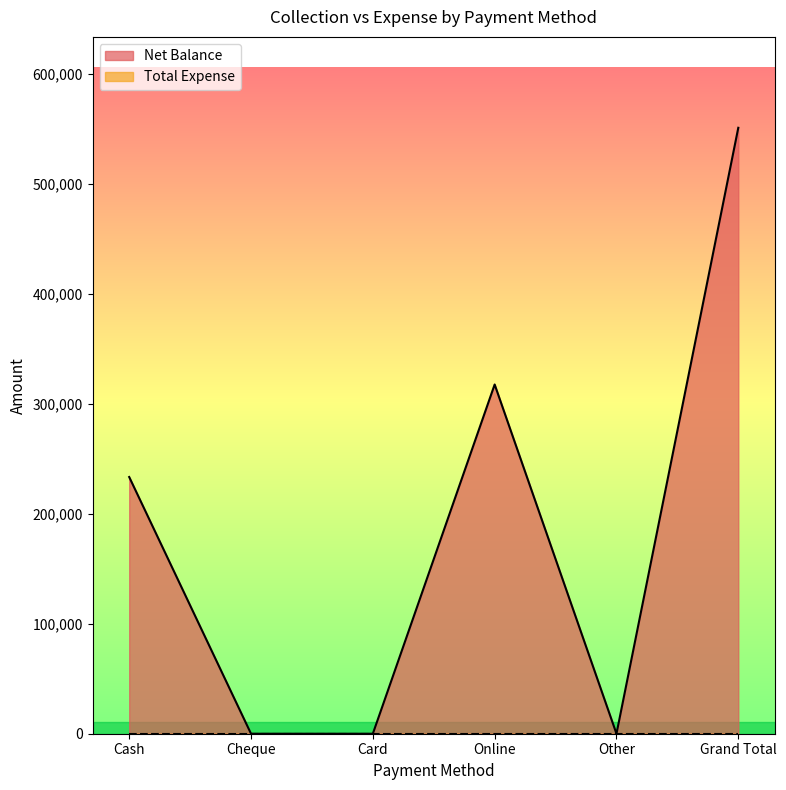

Reading left to right, what are all the values shown in this chart?

233399	0	0	317510	0	550909